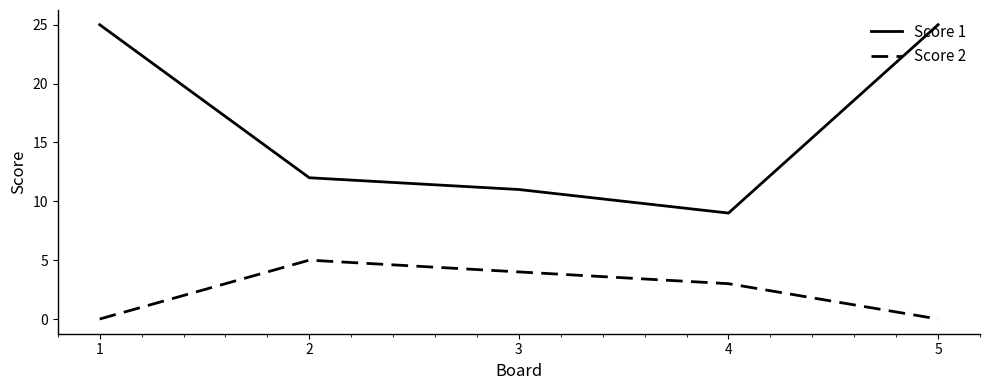

True or false: Score 1 and Score 2 intersect in this chart.

False